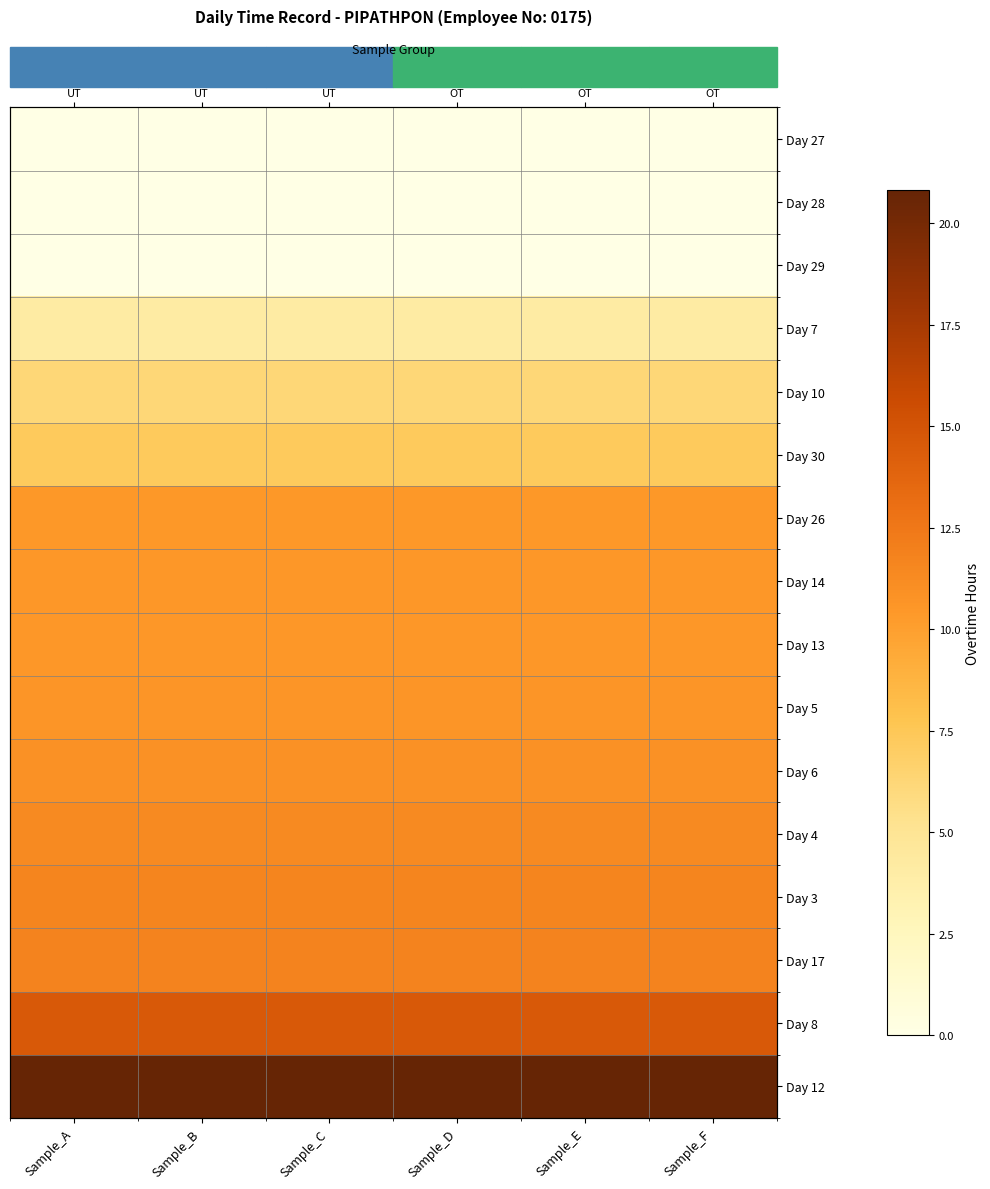

At which category is the sum across all series the highest?

Sample_A